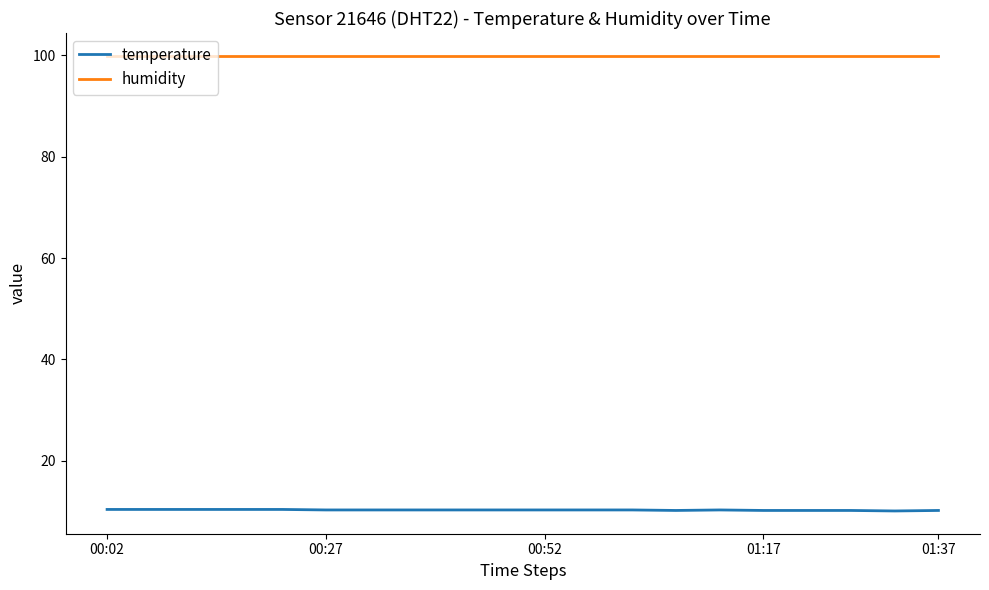

Rank the series by their maximum value, from lowest to highest.

temperature, humidity